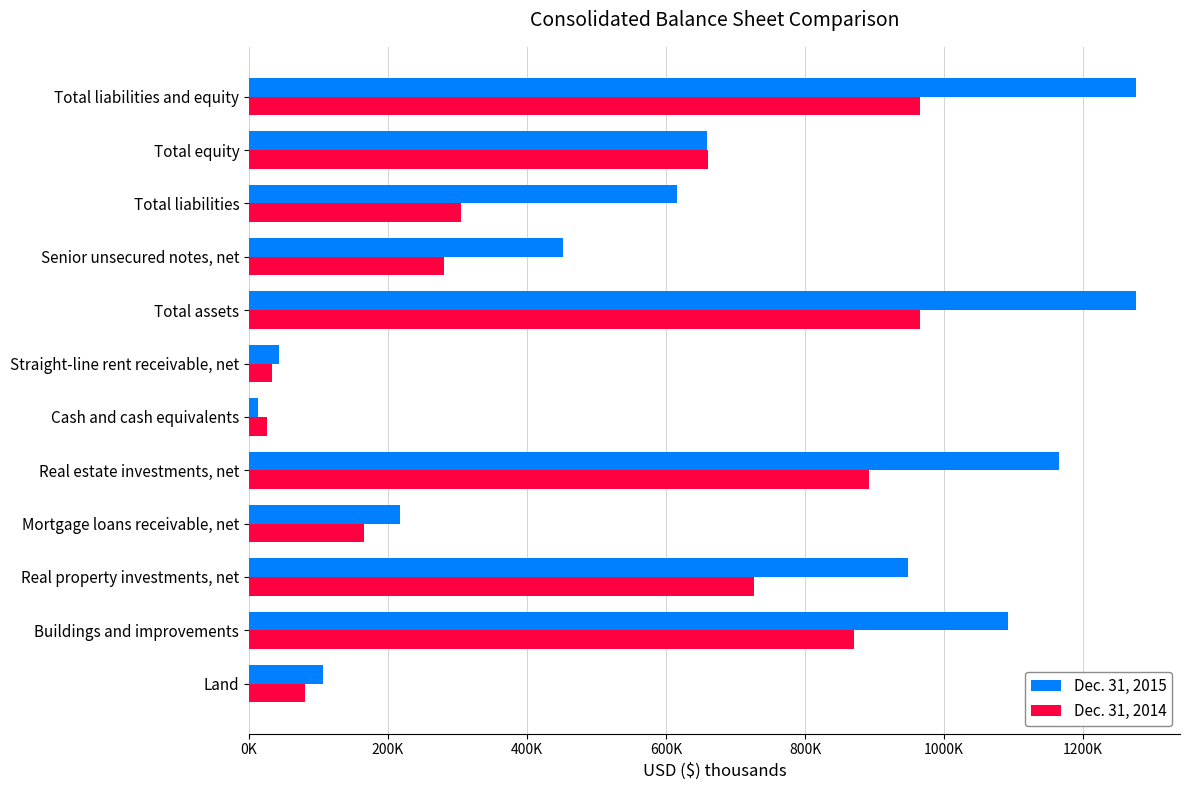

What are all the series names shown in the legend?

Dec. 31, 2015, Dec. 31, 2014